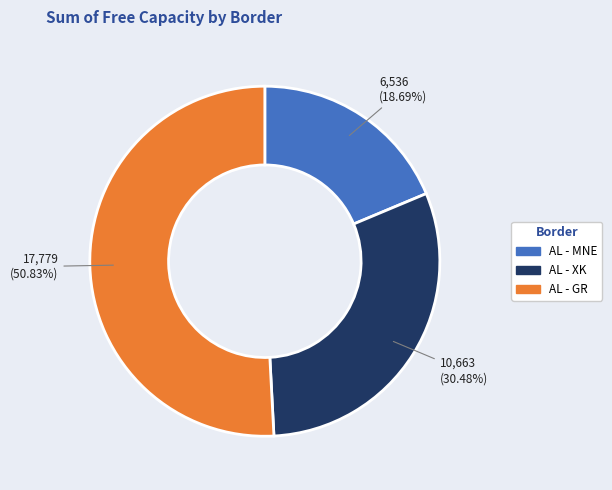

What is the smallest slice in the pie chart?

AL - MNE